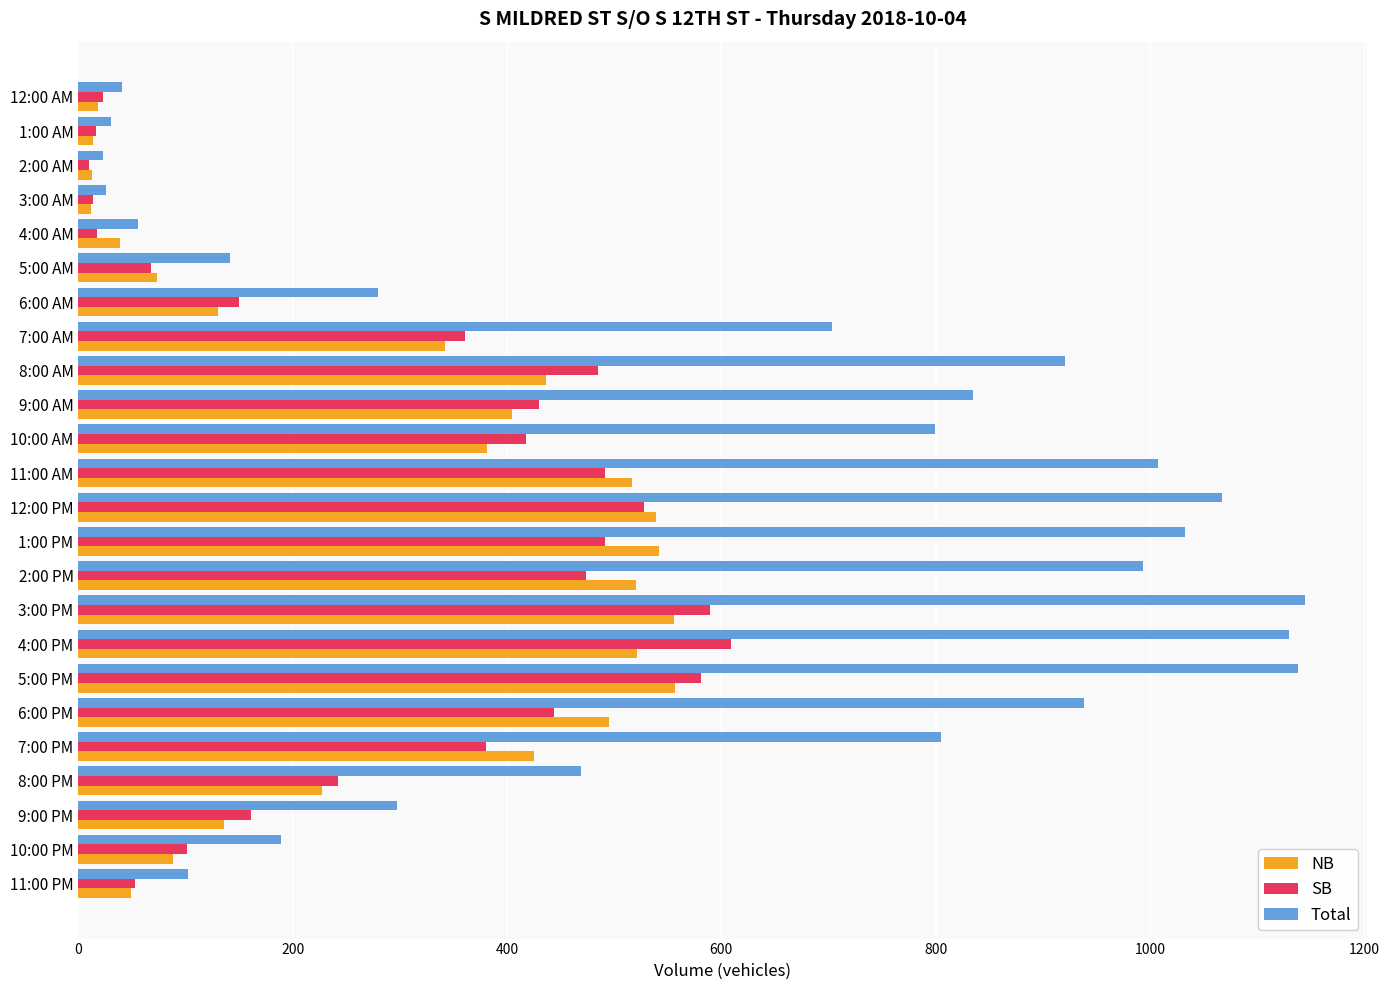

Rank the series by their maximum value, from lowest to highest.

NB, SB, Total